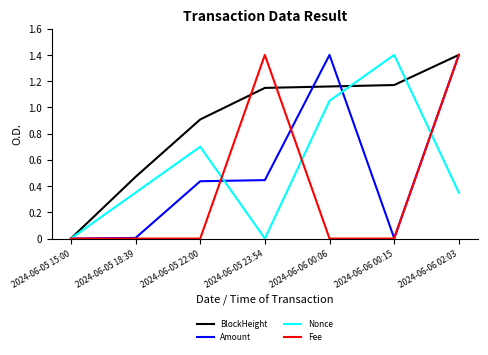

What are all the series names shown in the legend?

BlockHeight, Amount, Nonce, Fee